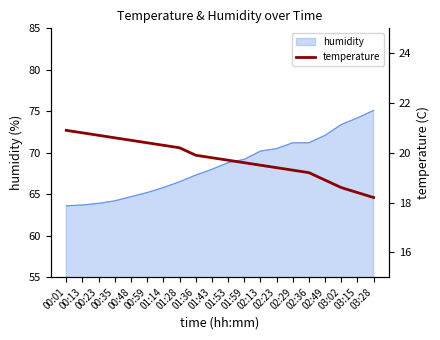

The value at 00:48 is 36.3. True or false?

False